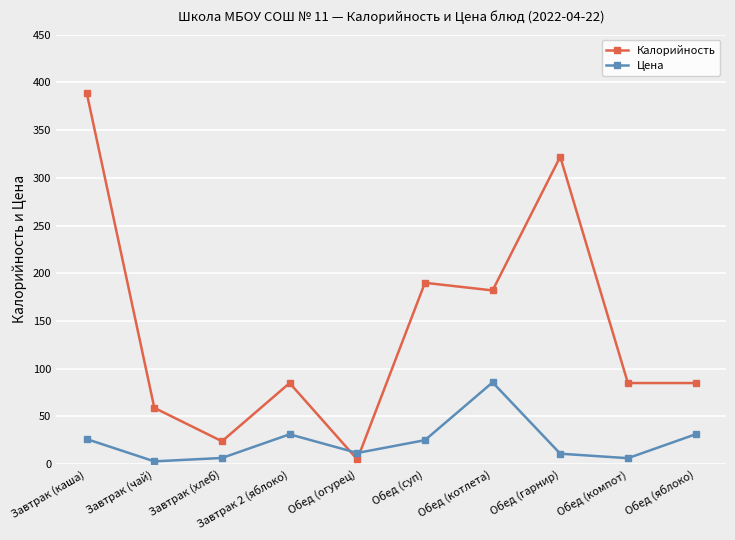

True or false: Калорийность and Цена intersect in this chart.

True